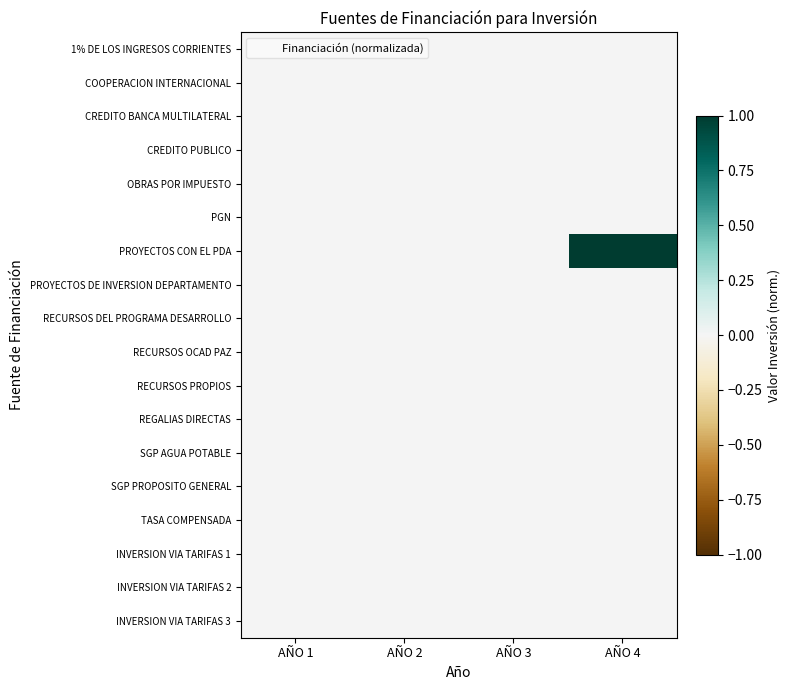

Reading right to left, what are all the values shown in this chart?

1% DE LOS INGRESOS CORRIENTES: AÑO 4=0	AÑO 3=0	AÑO 2=0	AÑO 1=0
COOPERACION INTERNACIONAL: AÑO 4=0	AÑO 3=0	AÑO 2=0	AÑO 1=0
CREDITO BANCA MULTILATERAL: AÑO 4=0	AÑO 3=0	AÑO 2=0	AÑO 1=0
CREDITO PUBLICO: AÑO 4=0	AÑO 3=0	AÑO 2=0	AÑO 1=0
OBRAS POR IMPUESTO: AÑO 4=0	AÑO 3=0	AÑO 2=0	AÑO 1=0
PGN: AÑO 4=0	AÑO 3=0	AÑO 2=0	AÑO 1=0
PROYECTOS CON EL PDA: AÑO 4=1	AÑO 3=0	AÑO 2=0	AÑO 1=0
PROYECTOS DE INVERSION DEPARTAMENTO: AÑO 4=0	AÑO 3=0	AÑO 2=0	AÑO 1=0
RECURSOS DEL PROGRAMA DESARROLLO: AÑO 4=0	AÑO 3=0	AÑO 2=0	AÑO 1=0
RECURSOS OCAD PAZ: AÑO 4=0	AÑO 3=0	AÑO 2=0	AÑO 1=0
RECURSOS PROPIOS: AÑO 4=0	AÑO 3=0	AÑO 2=0	AÑO 1=0
REGALIAS DIRECTAS: AÑO 4=0	AÑO 3=0	AÑO 2=0	AÑO 1=0
SGP AGUA POTABLE: AÑO 4=0	AÑO 3=0	AÑO 2=0	AÑO 1=0
SGP PROPOSITO GENERAL: AÑO 4=0	AÑO 3=0	AÑO 2=0	AÑO 1=0
TASA COMPENSADA: AÑO 4=0	AÑO 3=0	AÑO 2=0	AÑO 1=0
INVERSION VIA TARIFAS 1: AÑO 4=0	AÑO 3=0	AÑO 2=0	AÑO 1=0
INVERSION VIA TARIFAS 2: AÑO 4=0	AÑO 3=0	AÑO 2=0	AÑO 1=0
INVERSION VIA TARIFAS 3: AÑO 4=0	AÑO 3=0	AÑO 2=0	AÑO 1=0